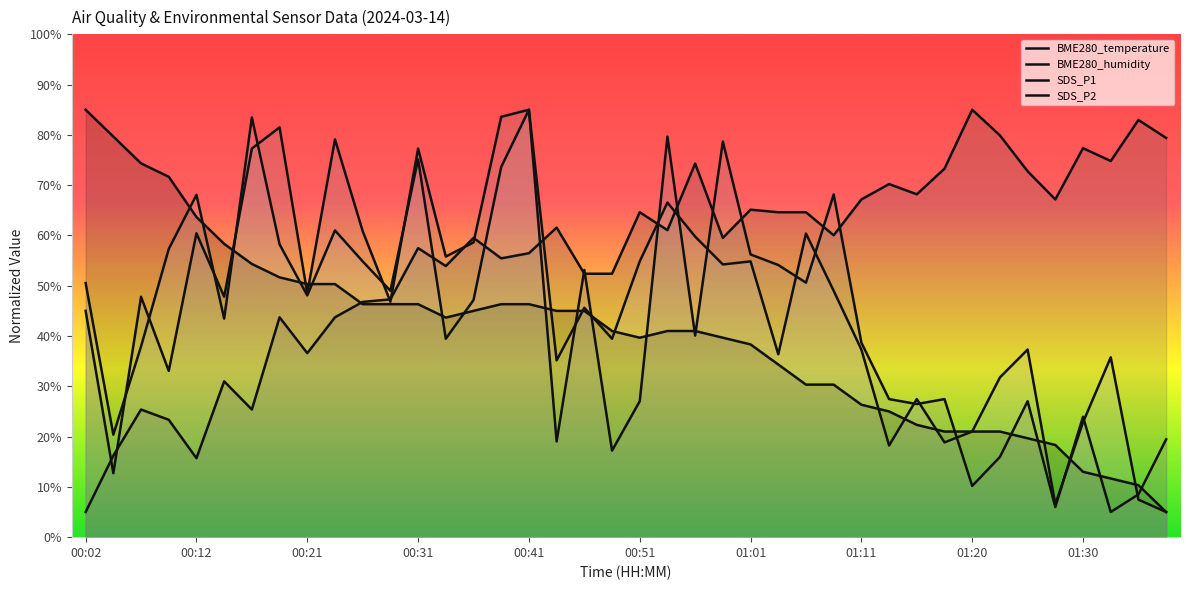

How many interior local valleys does the BME280_temperature series have?

2